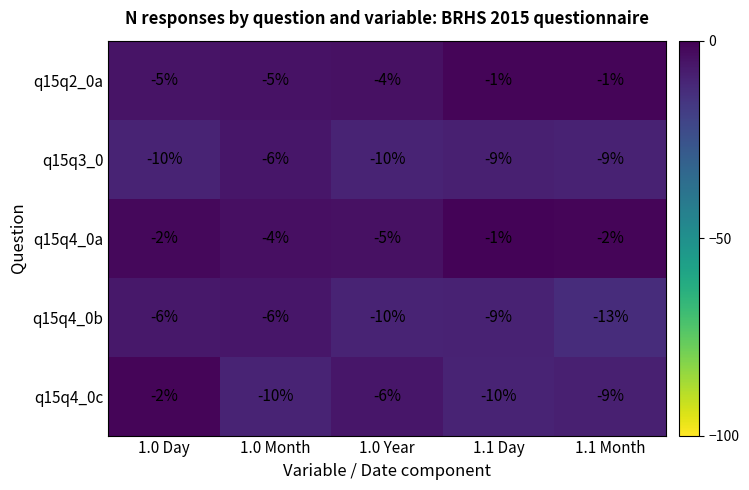

Is it true that q15q2_0a equals -2 at 1.1 Month?

False